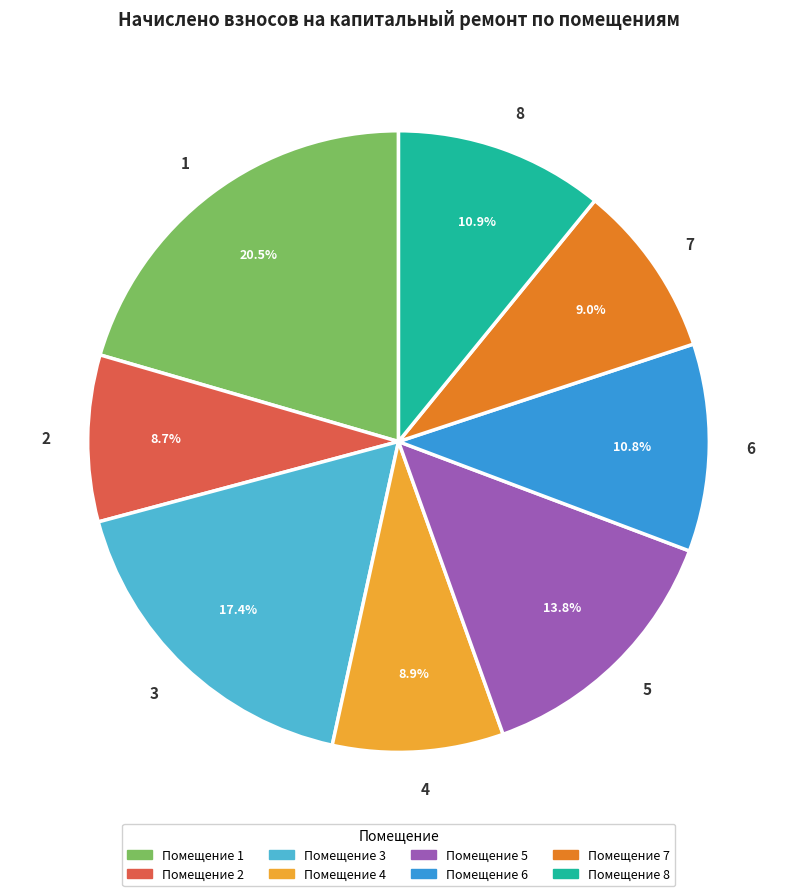

Is the sum of 6 and 4 greater than half?

No